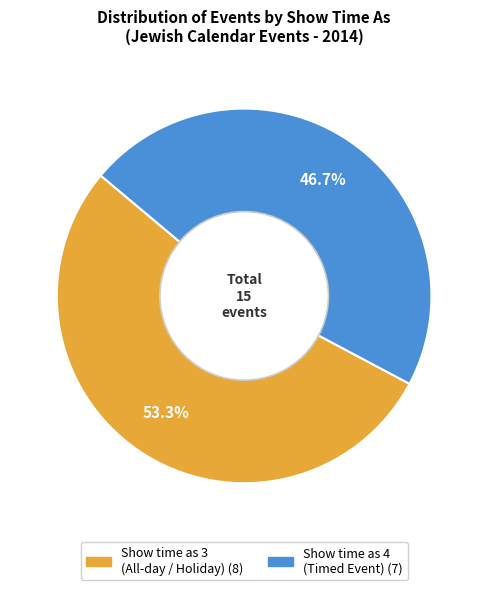

Which category has the biggest portion of the pie?

Show time as 3